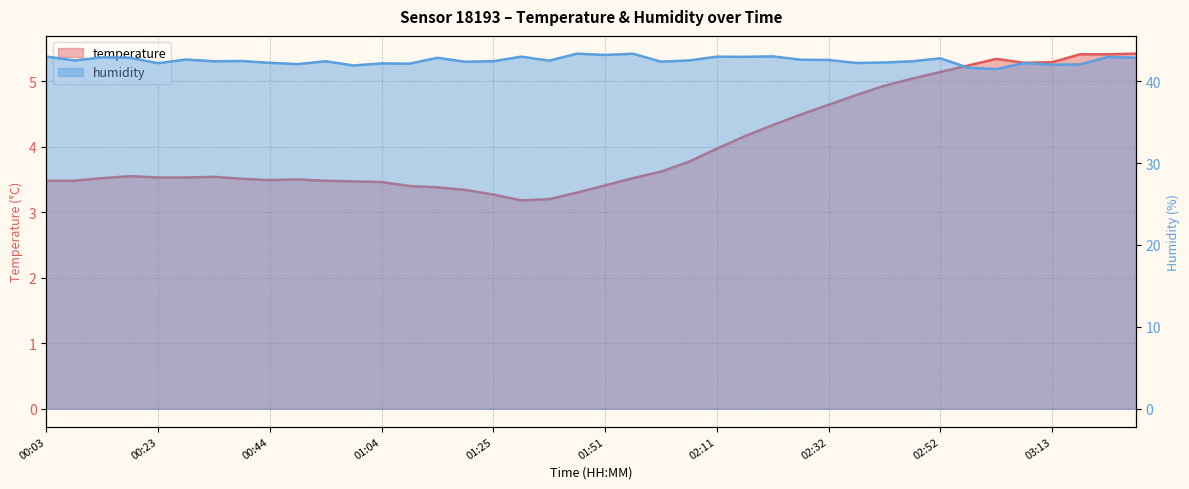

What is the minimum value shown in the chart?

3.2